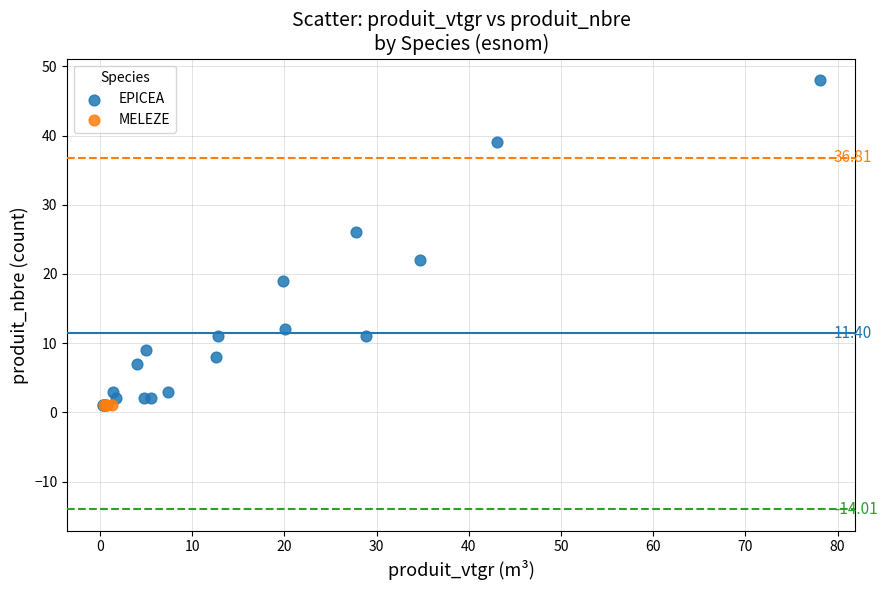

Which series reaches the maximum Y coordinate?

EPICEA